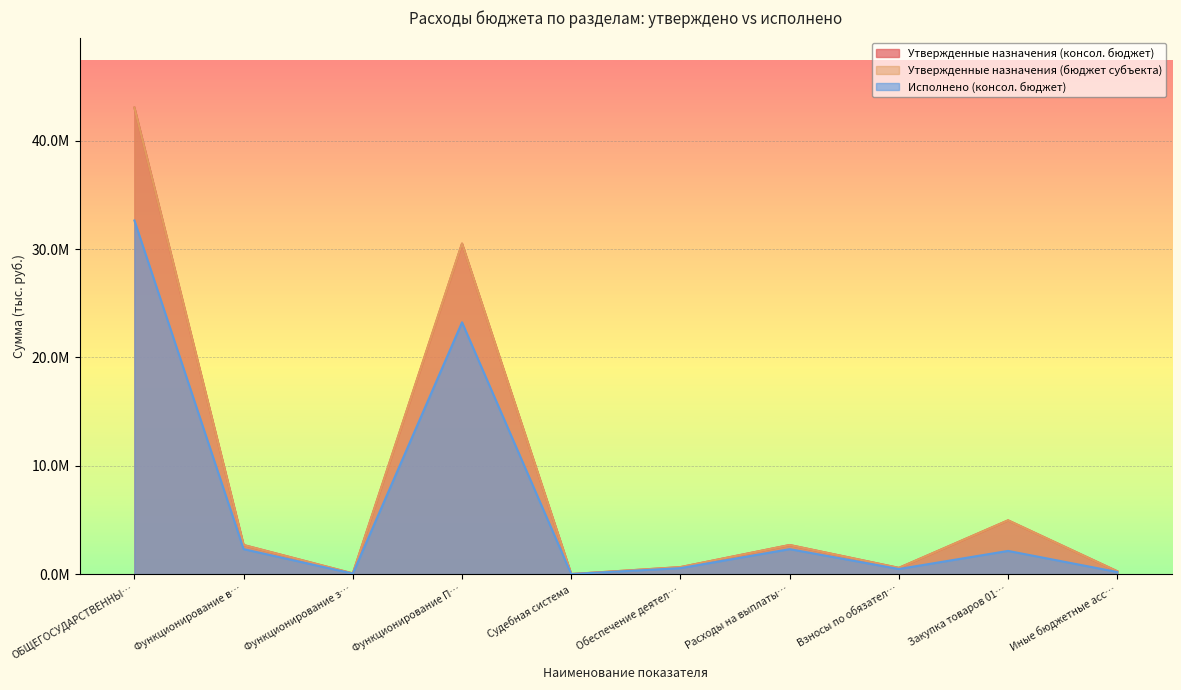

What is the sum of all Утвержденные назначения (бюджет субъекта) values?

85474091.7